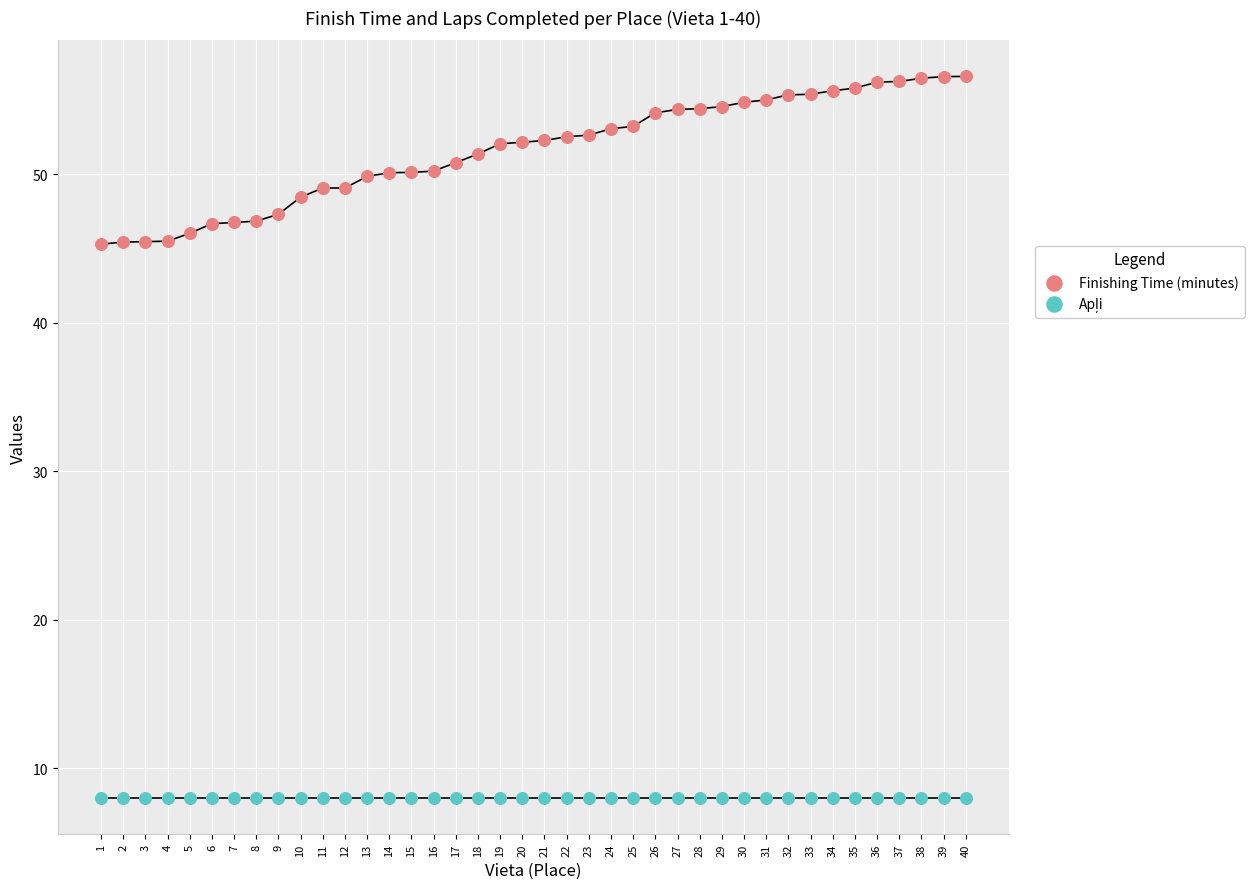

How many points are shown in the scatter plot?

80